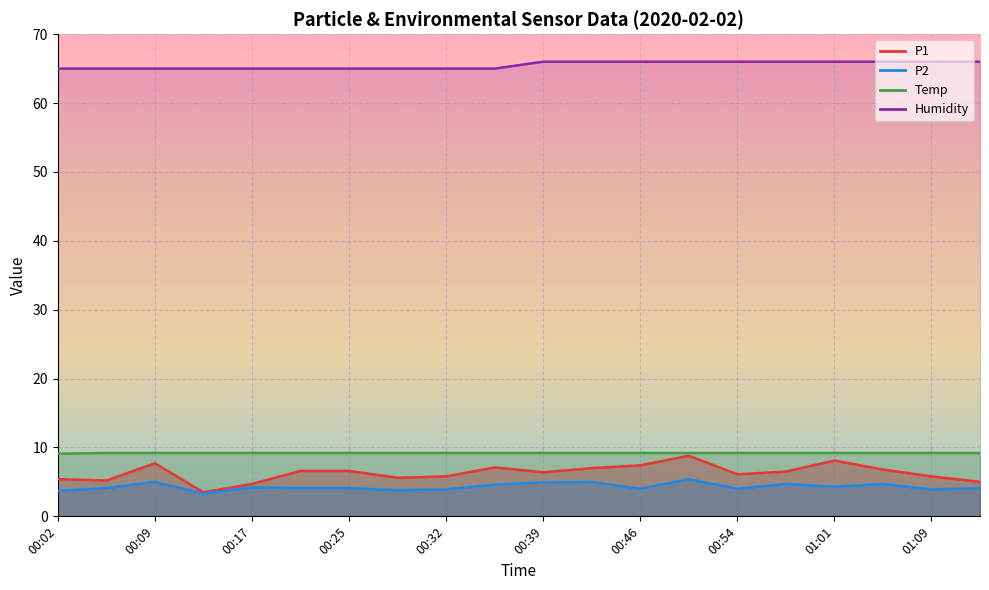

True or false: Humidity and P2 intersect in this chart.

False